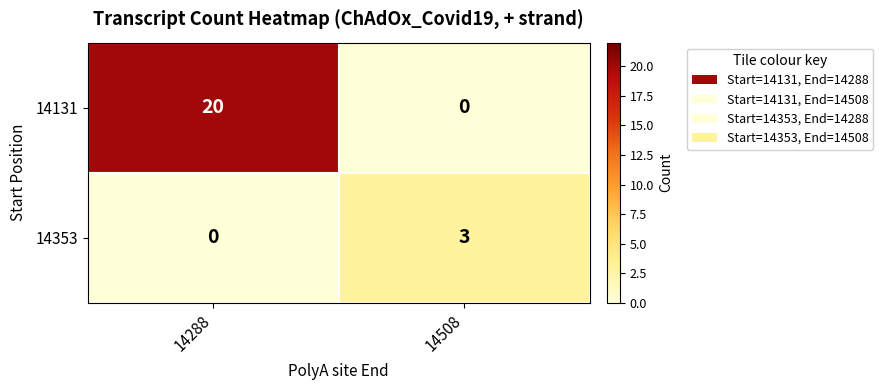

How many positive values does the 14131 series have?

1